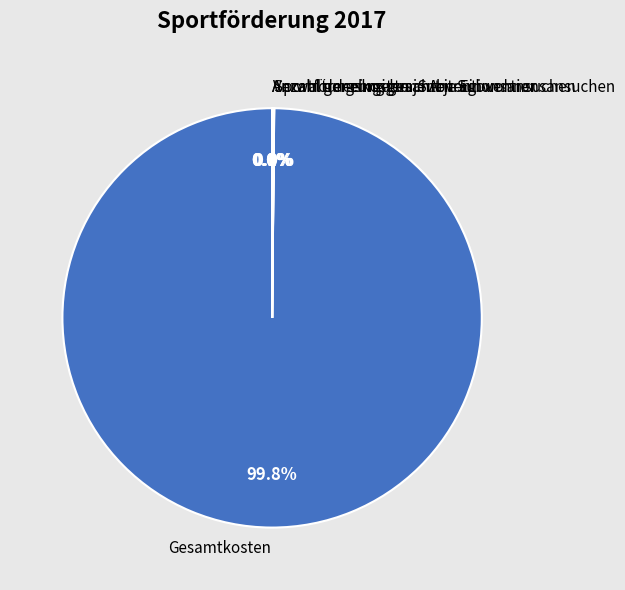

Is there a majority slice in this chart?

Yes